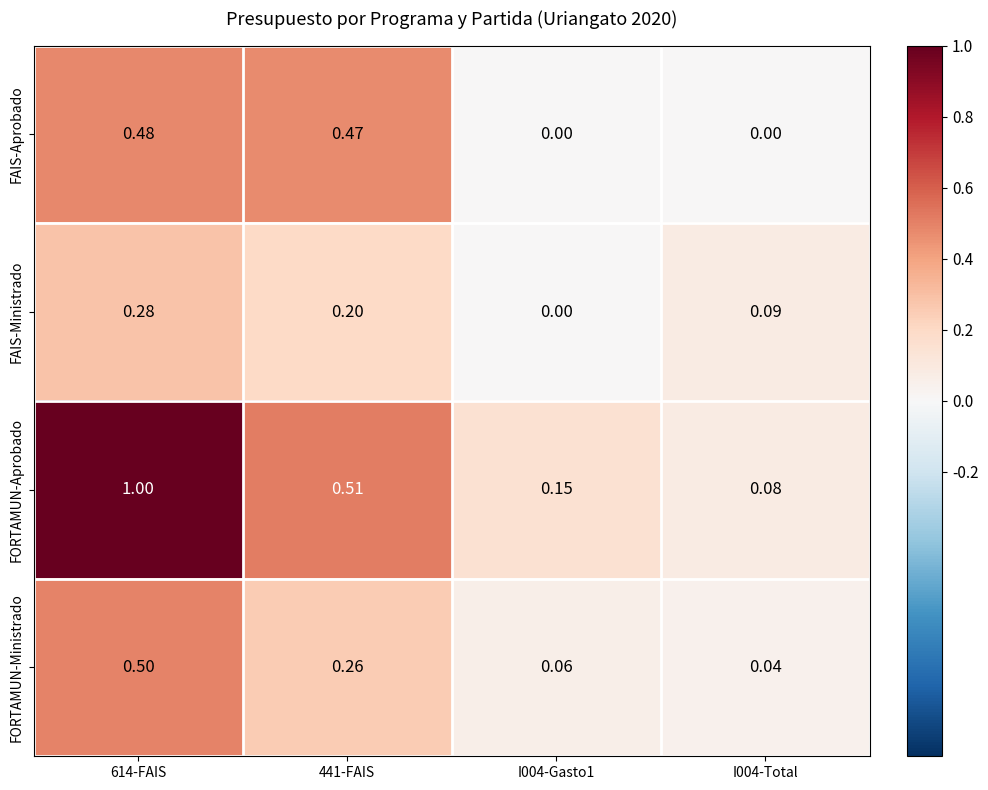

Is the value of FAIS-Aprobado at I004-Gasto1 greater than the value of FAIS-Ministrado at 614-FAIS?

No